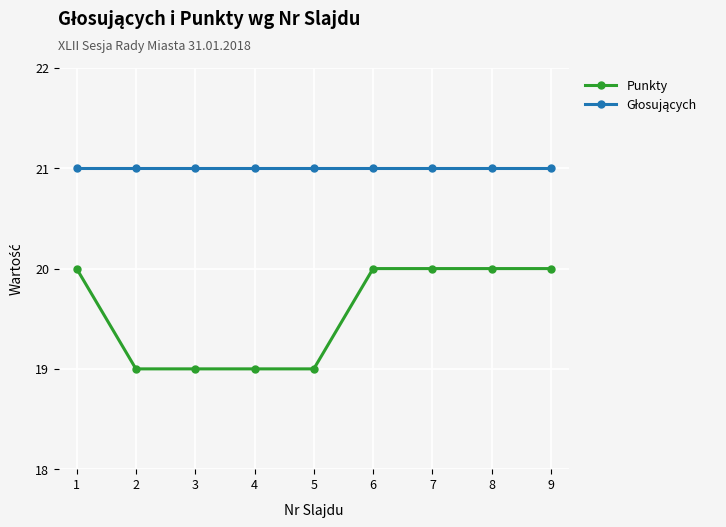

The value of Punkty at 9 is 20. True or false?

True